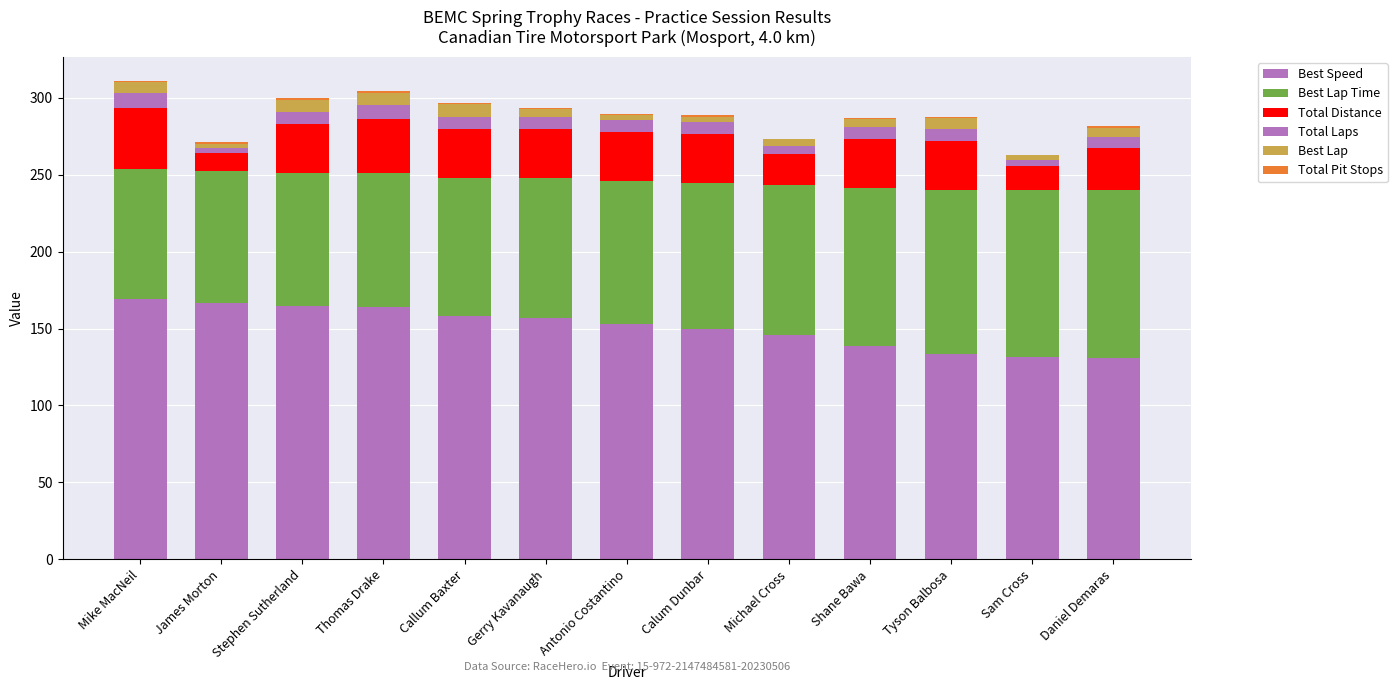

Does the chart contain stacked bars?

Yes